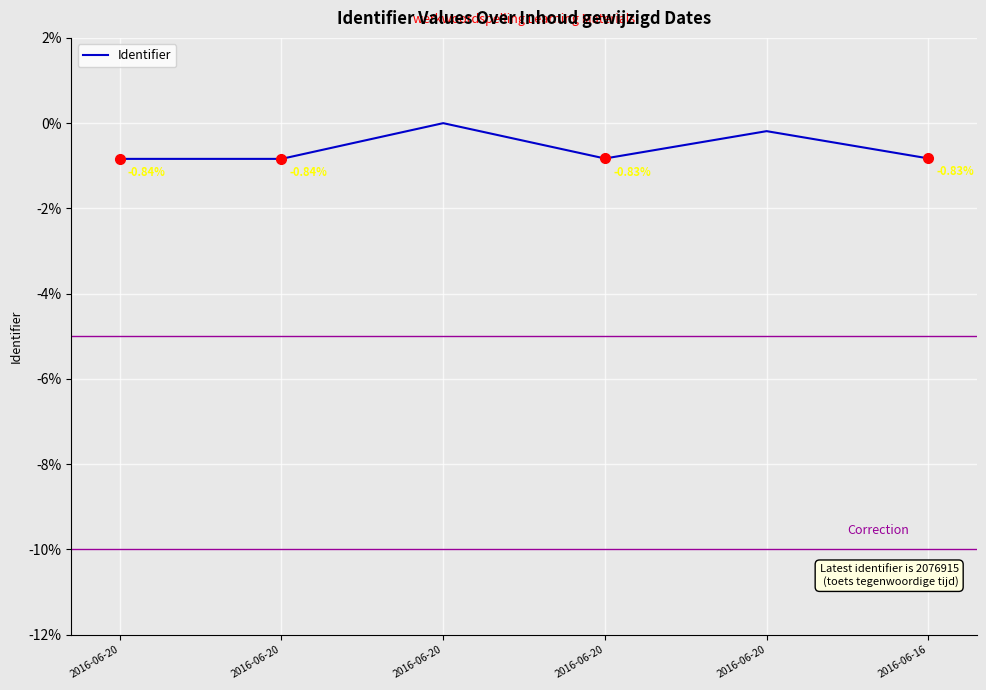

Which has a higher value, 2016-06-20 or 2016-06-20?

2016-06-20